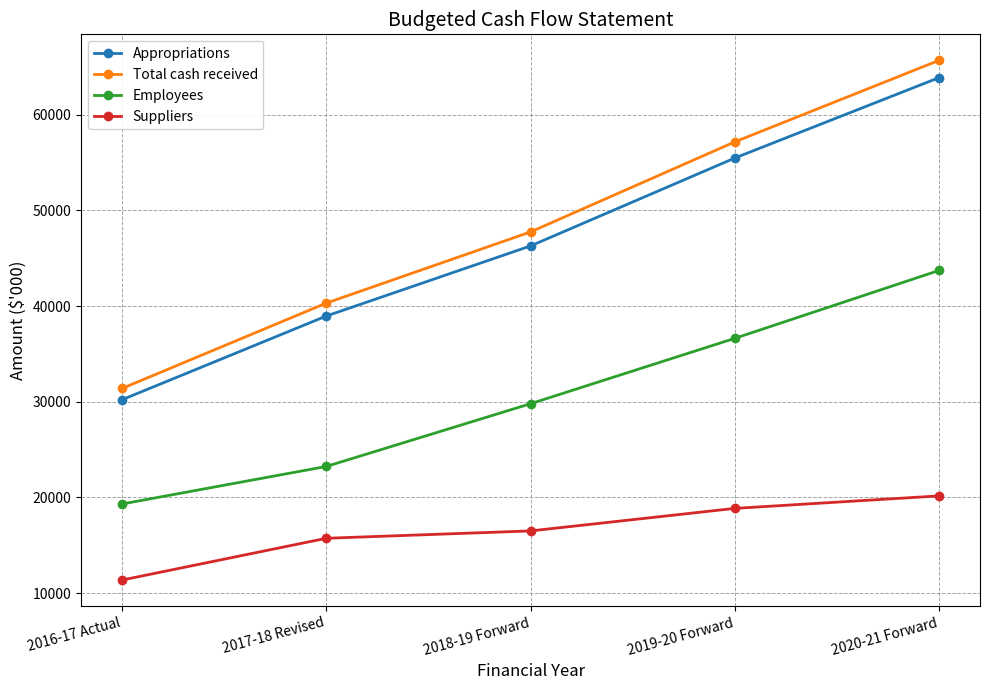

True or false: Total cash received and Appropriations cross at least once.

False